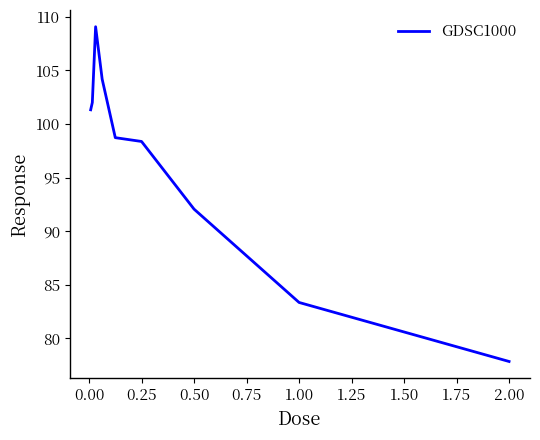

What is the greatest value displayed?

109.1